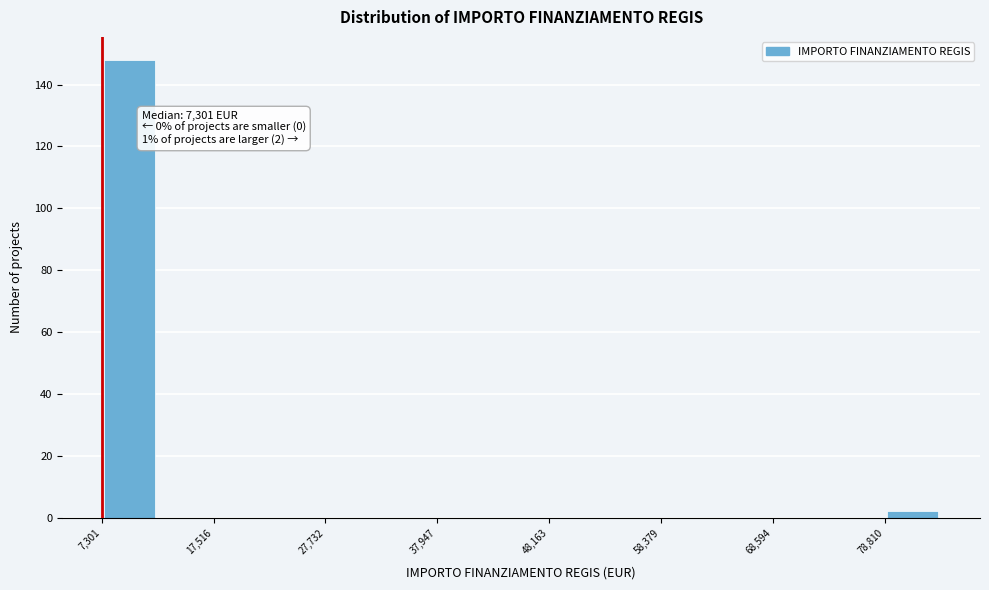

Around what value on the x-axis is the tallest bar? Give the approximate position of its centre, as read against the axis.

10000